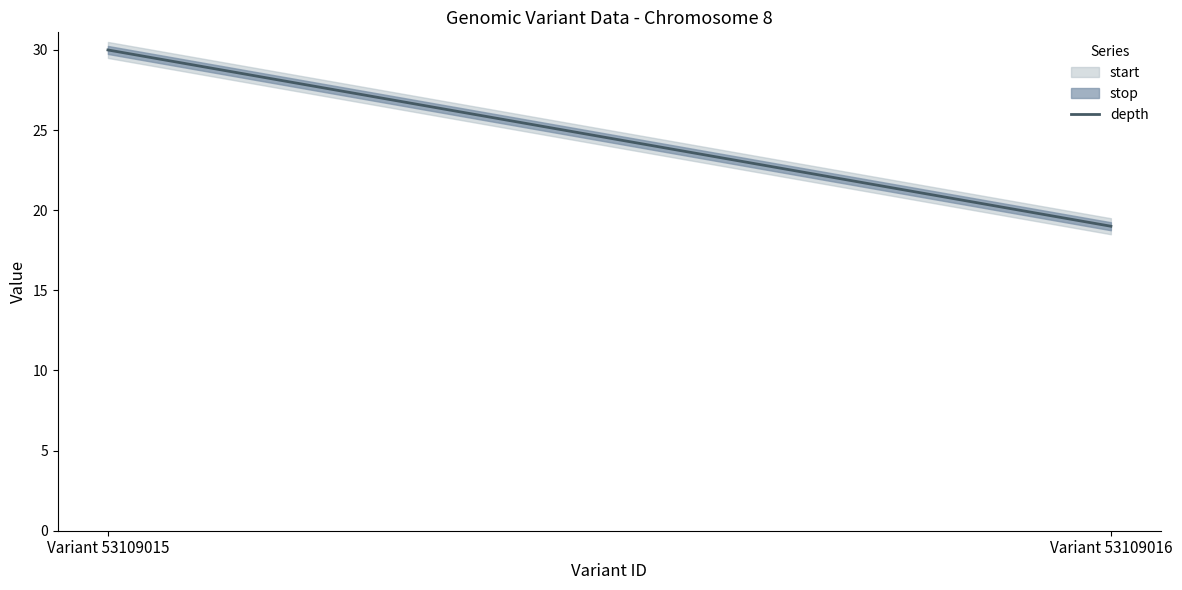

Rank the categories by value from highest to lowest.

Variant 53109015, Variant 53109016